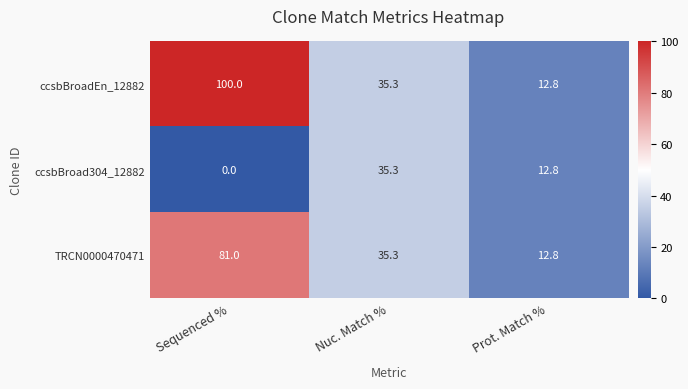

List the labels in order of ccsbBroadEn_12882 value, smallest first.

Prot. Match %, Nuc. Match %, Sequenced %